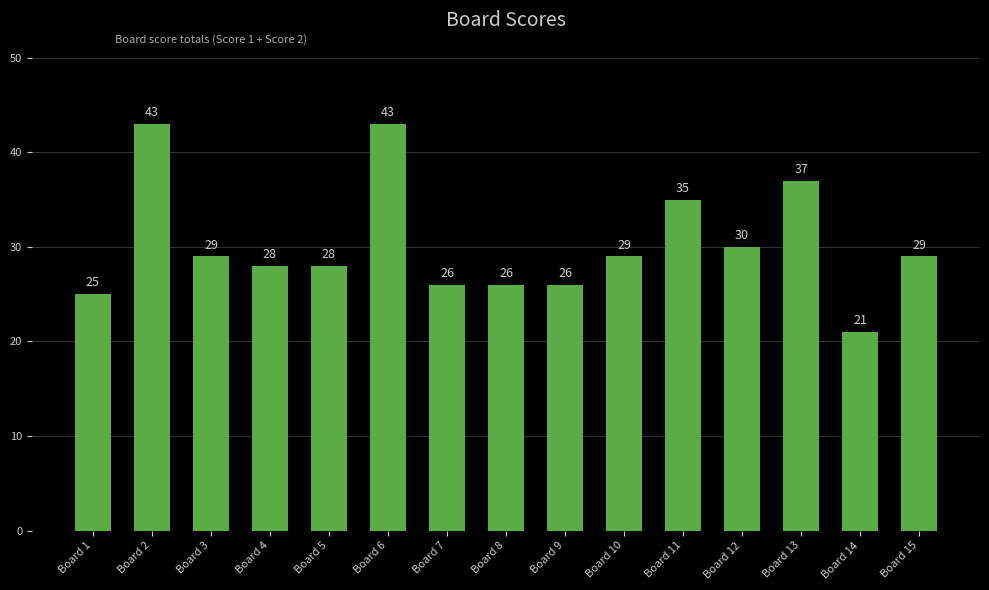

How many series are shown in this chart?

1